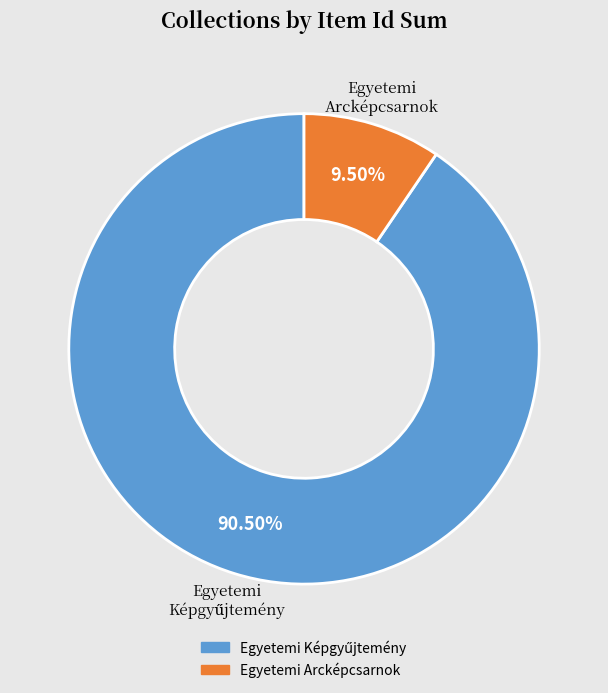

How much of the chart is everything except Egyetemi Arcképcsarnok?

90.5%